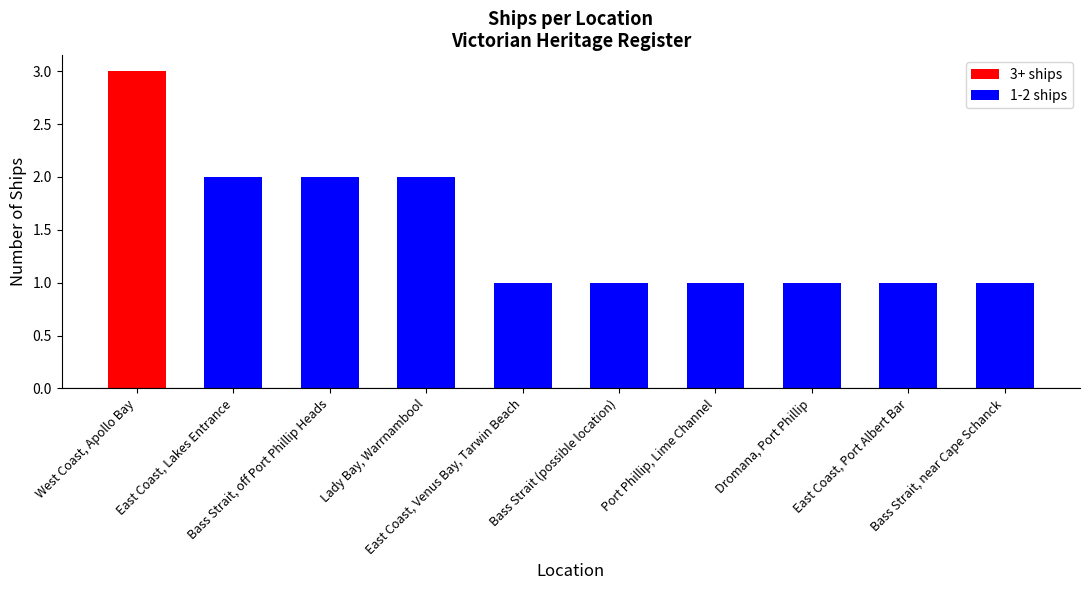

Reading right to left, transcribe all the data shown in this chart.

Bass Strait, near Cape Schanck=1	East Coast, Port Albert Bar=1	Dromana, Port Phillip=1	Port Phillip, Lime Channel=1	Bass Strait (possible location)=1	East Coast, Venus Bay, Tarwin Beach=1	Lady Bay, Warrnambool=2	Bass Strait, off Port Phillip Heads=2	East Coast, Lakes Entrance=2	West Coast, Apollo Bay=3